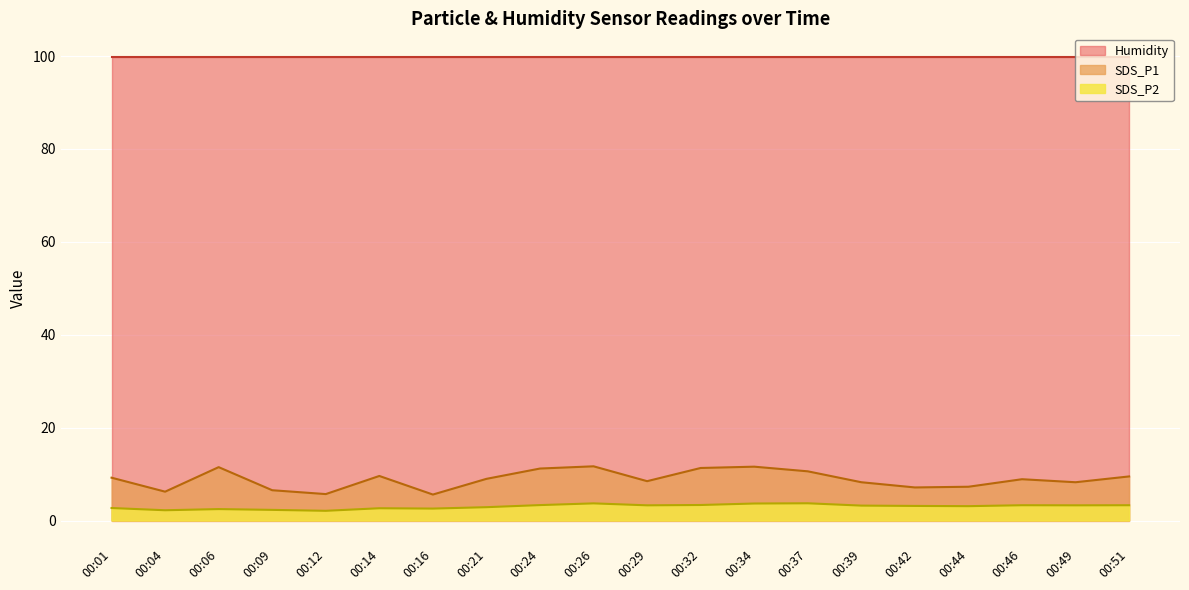

What is the greatest value displayed?

99.9